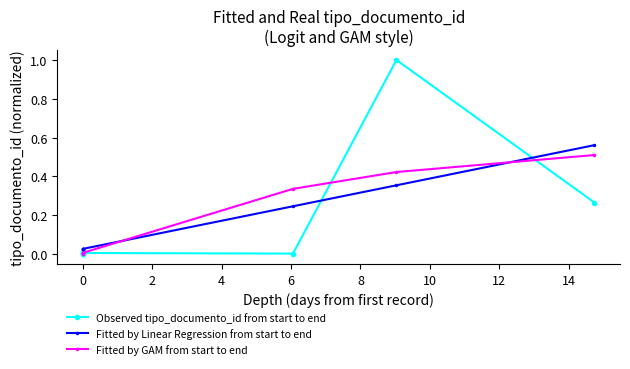

True or false: Observed tipo_documento_id from start to end and Fitted by Linear Regression from start to end cross at least once.

True